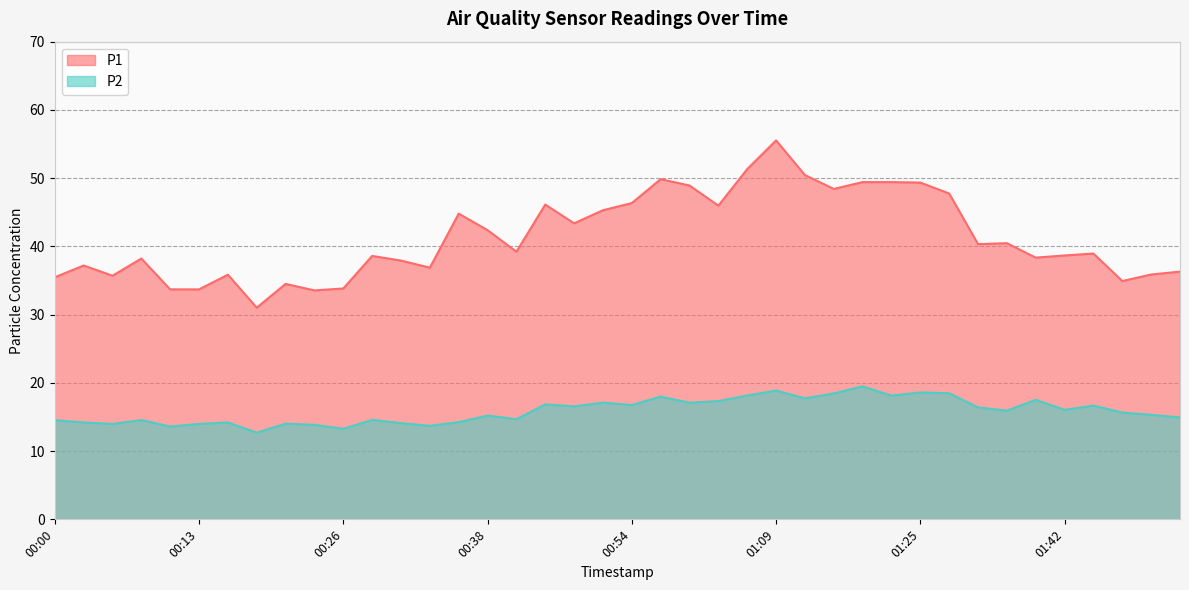

What is the total value across all series at 2022-10-01T01:52:59?

51.2